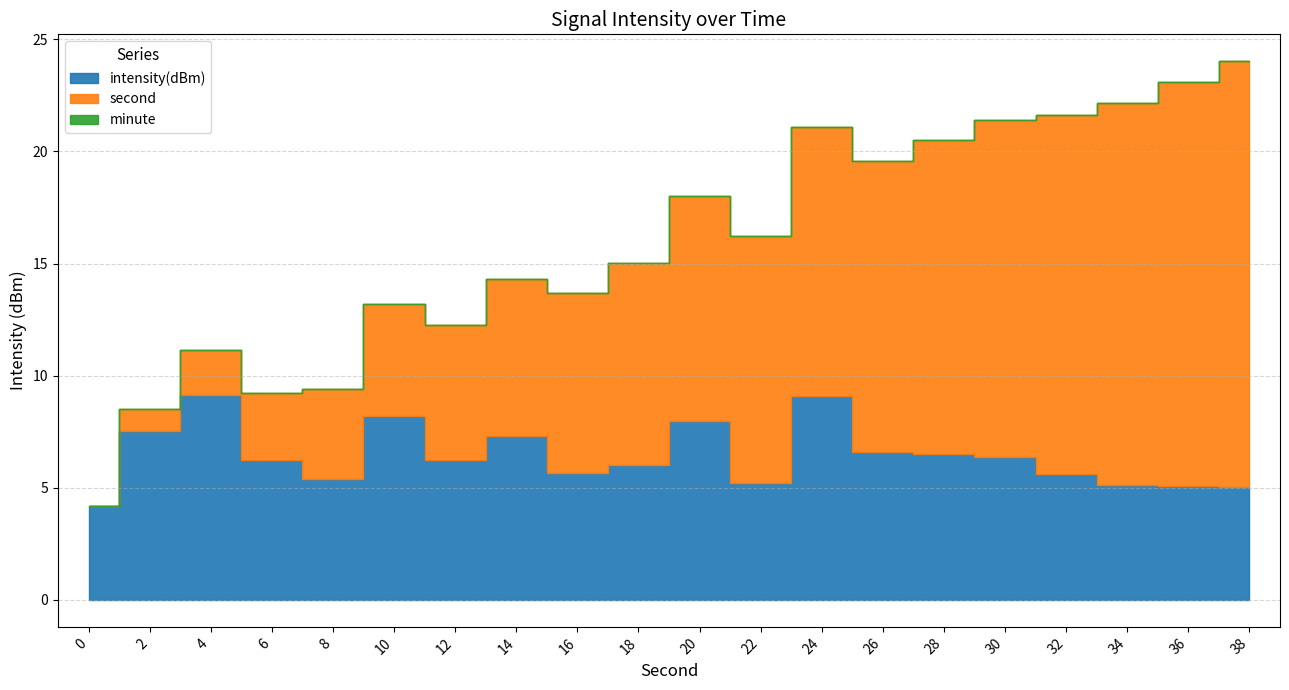

True or false: second and minute cross at least once.

False